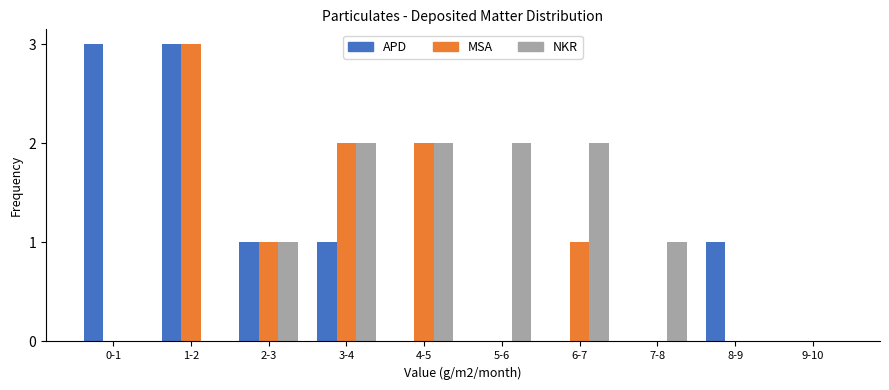

Reading right to left, what are all the values shown in this chart?

APD: 9-10=0	8-9=1	7-8=0	6-7=0	5-6=0	4-5=0	3-4=1	2-3=1	1-2=3	0-1=3
MSA: 9-10=0	8-9=0	7-8=0	6-7=1	5-6=0	4-5=2	3-4=2	2-3=1	1-2=3	0-1=0
NKR: 9-10=0	8-9=0	7-8=1	6-7=2	5-6=2	4-5=2	3-4=2	2-3=1	1-2=0	0-1=0